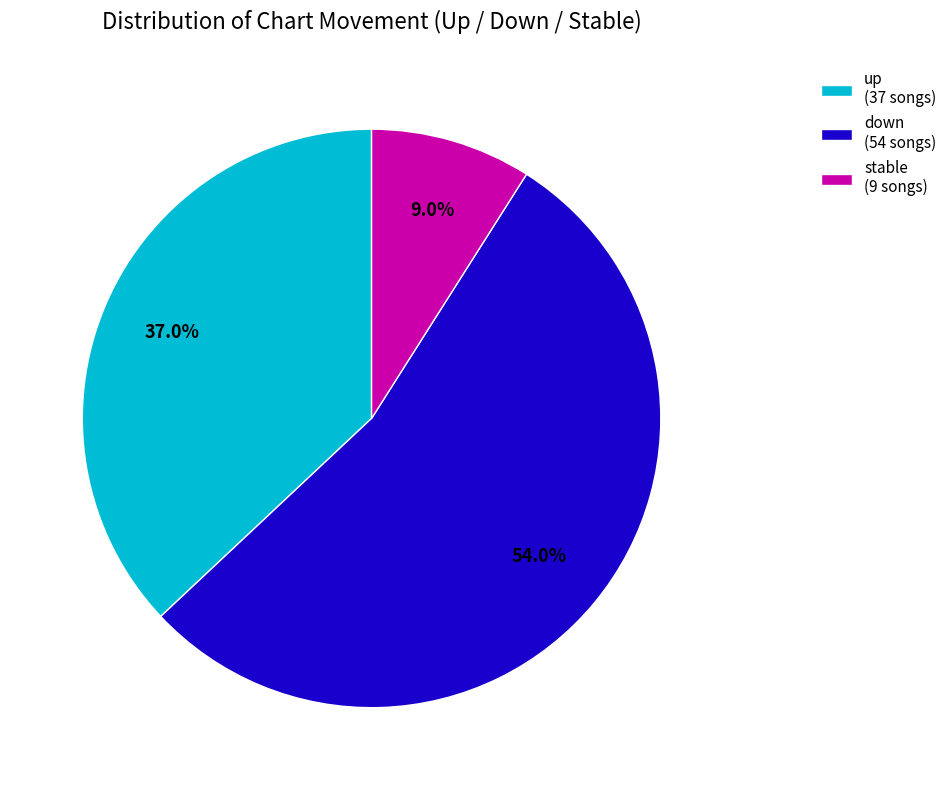

What is the total percentage of stable (9 songs) and up (37 songs)?

46.0%